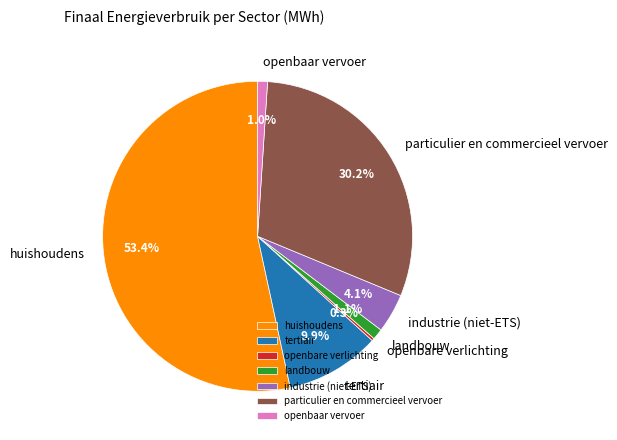

True or false: particulier en commercieel vervoer accounts for 30% of the total.

True